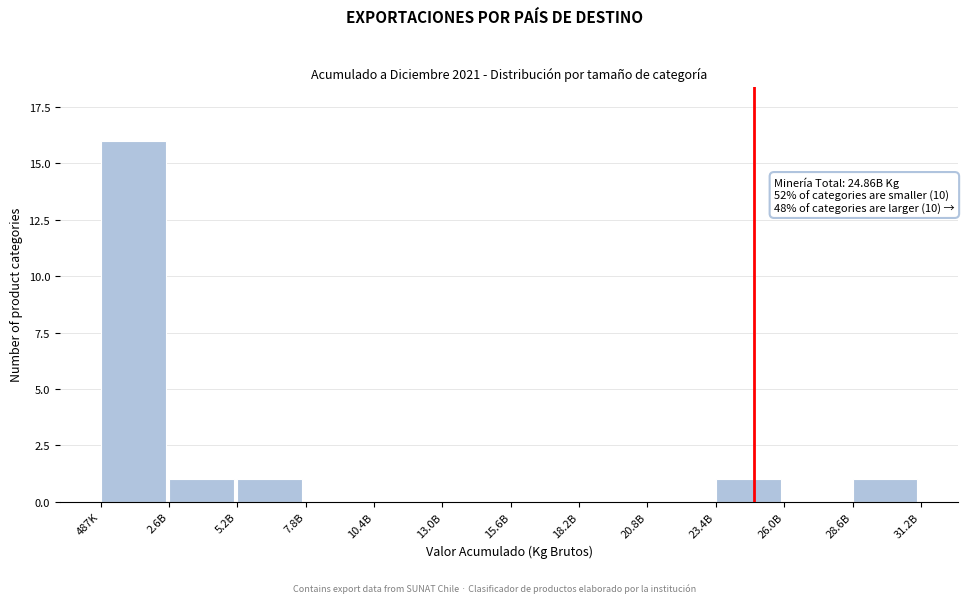

Reading left to right, transcribe all the data shown in this chart.

487K=16	2.6B=1	5.2B=1	7.8B=0	10.4B=0	13.0B=0	15.6B=0	18.2B=0	20.8B=0	23.4B=1	26.0B=0	28.6B=1